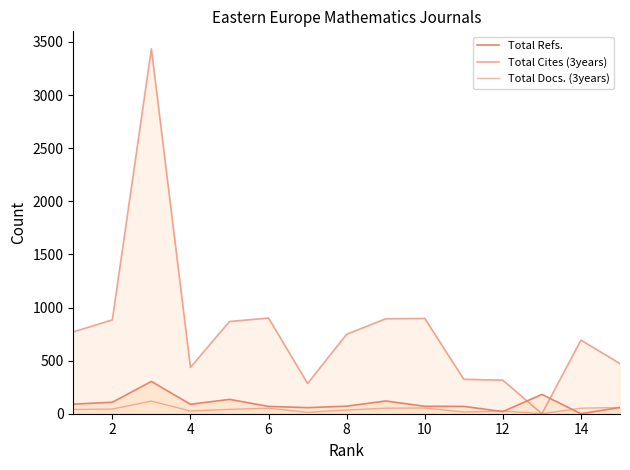

Rank the series by their maximum value, from highest to lowest.

Total Cites (3years), Total Refs., Total Docs. (3years)